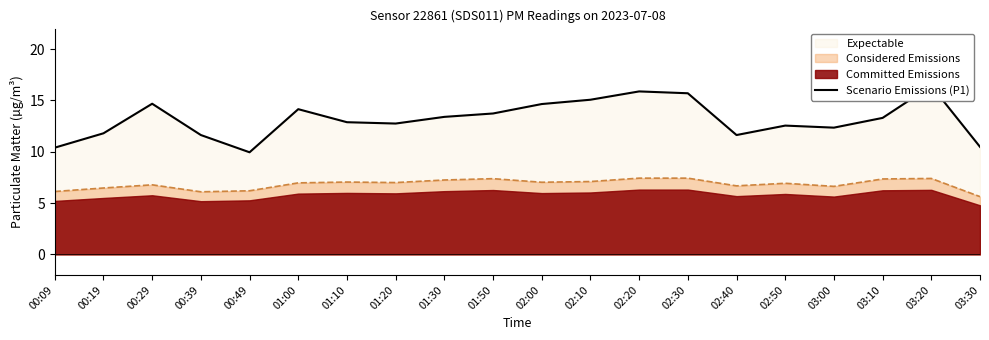

True or false: the data shows 5.6 at 01:10.

False